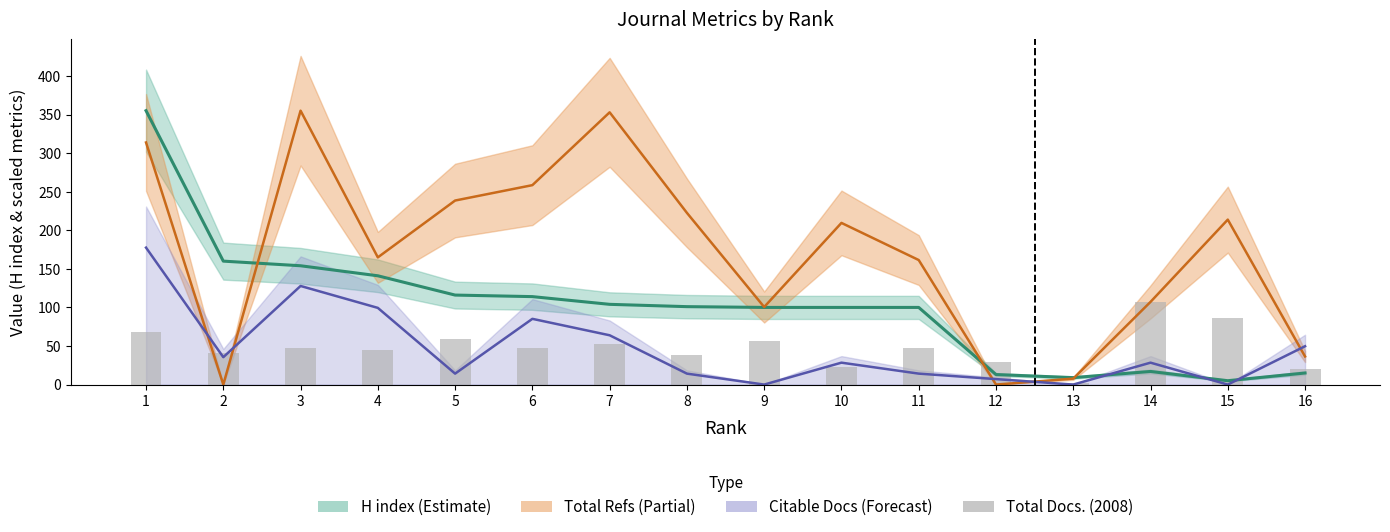

At how many categories does at least one series exceed 303?

3